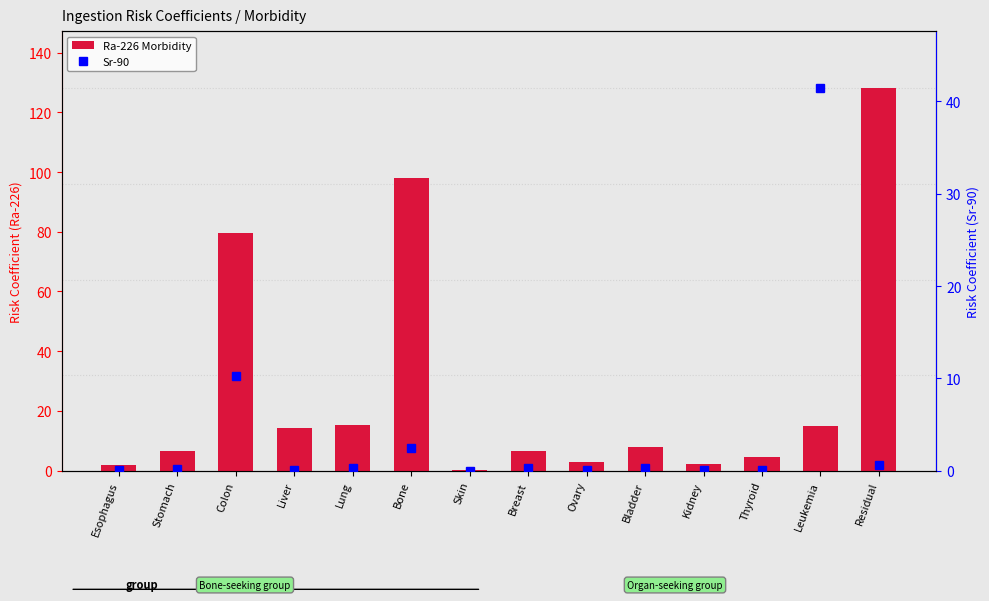

Does the chart contain any negative values?

No